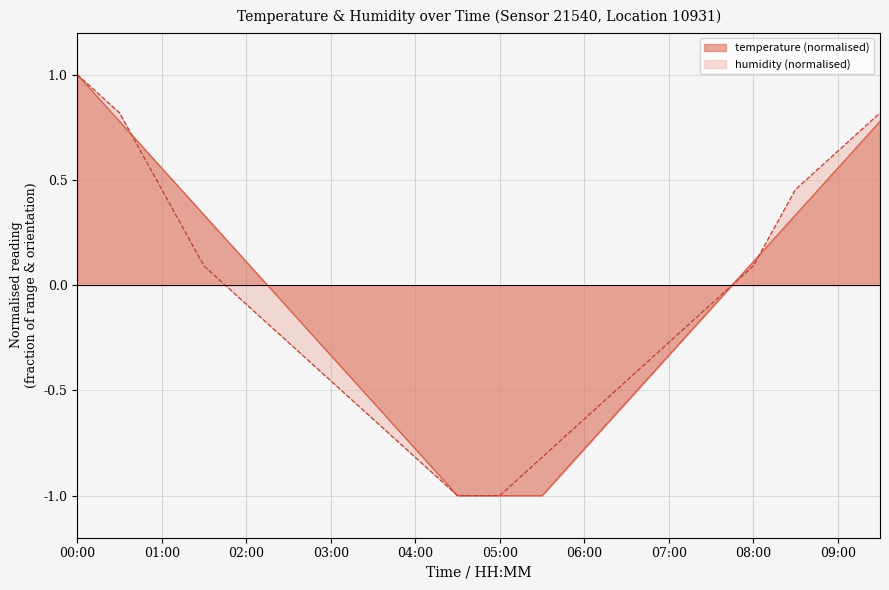

Count the number of categories in the chart.

20